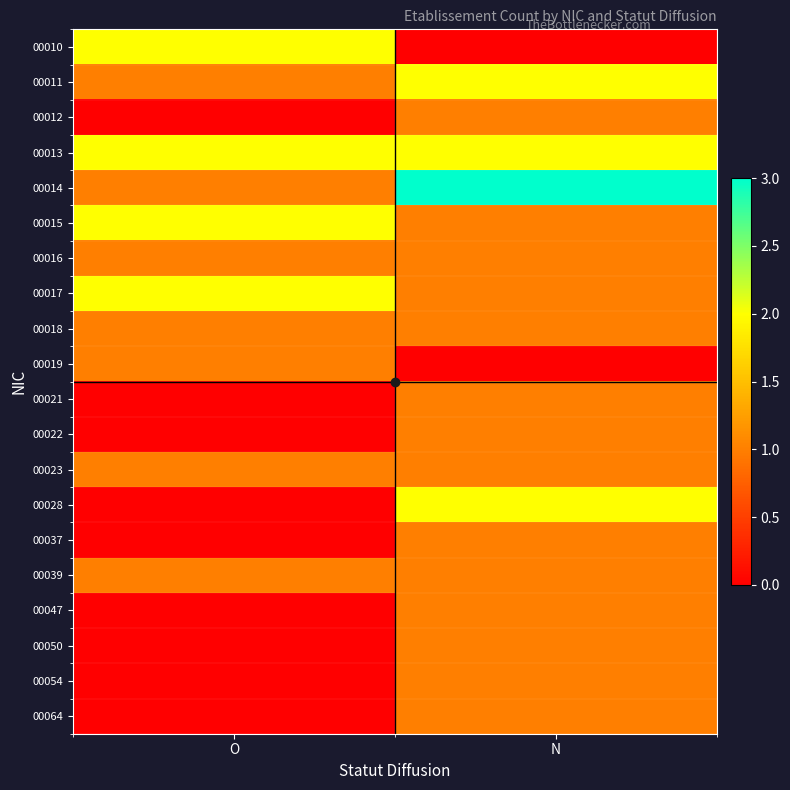

Which series has the widest spread of values?

00010